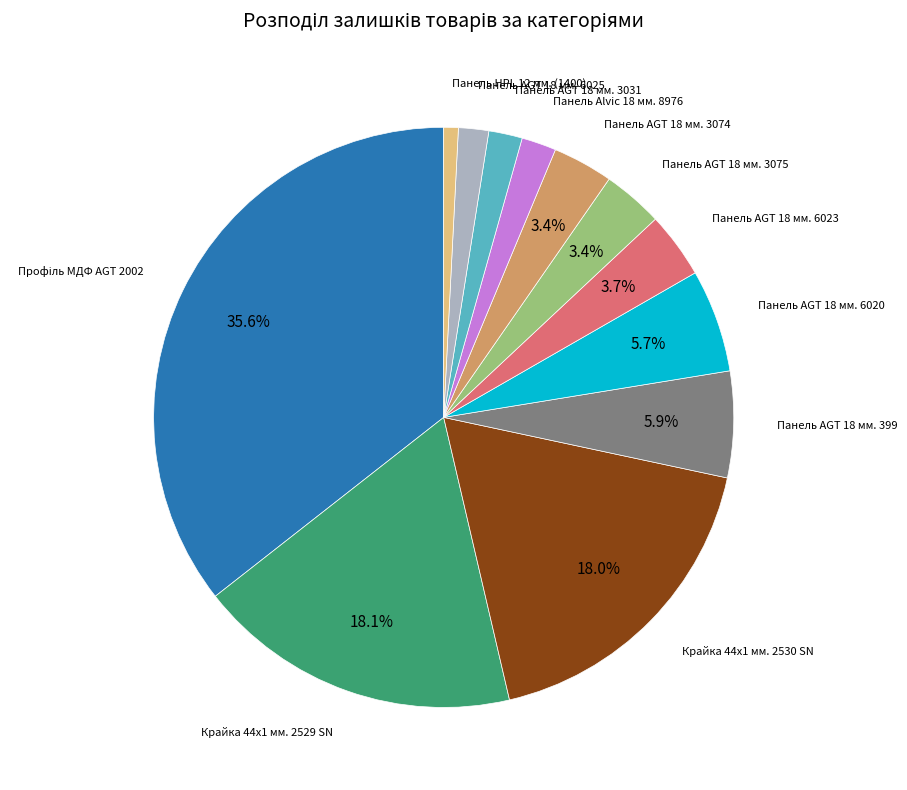

Does any single category account for the majority?

No